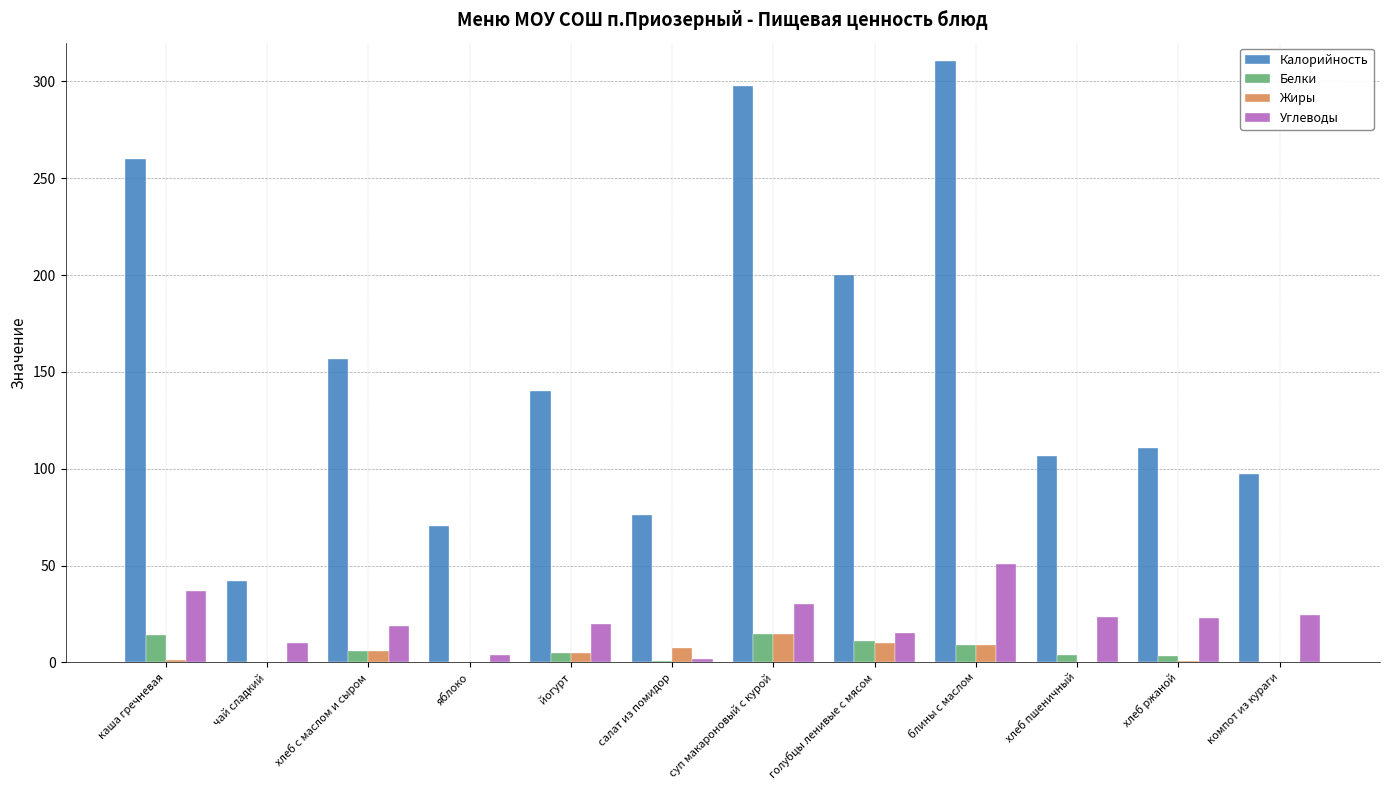

At which category does the chart reach its peak across all series?

блины с маслом